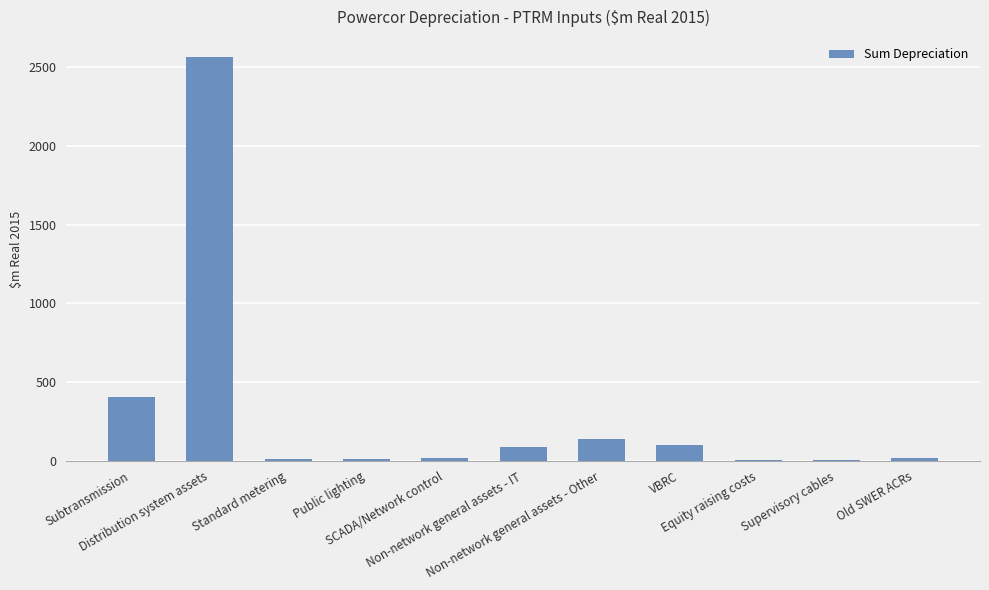

What is the greatest value displayed?

2562.2